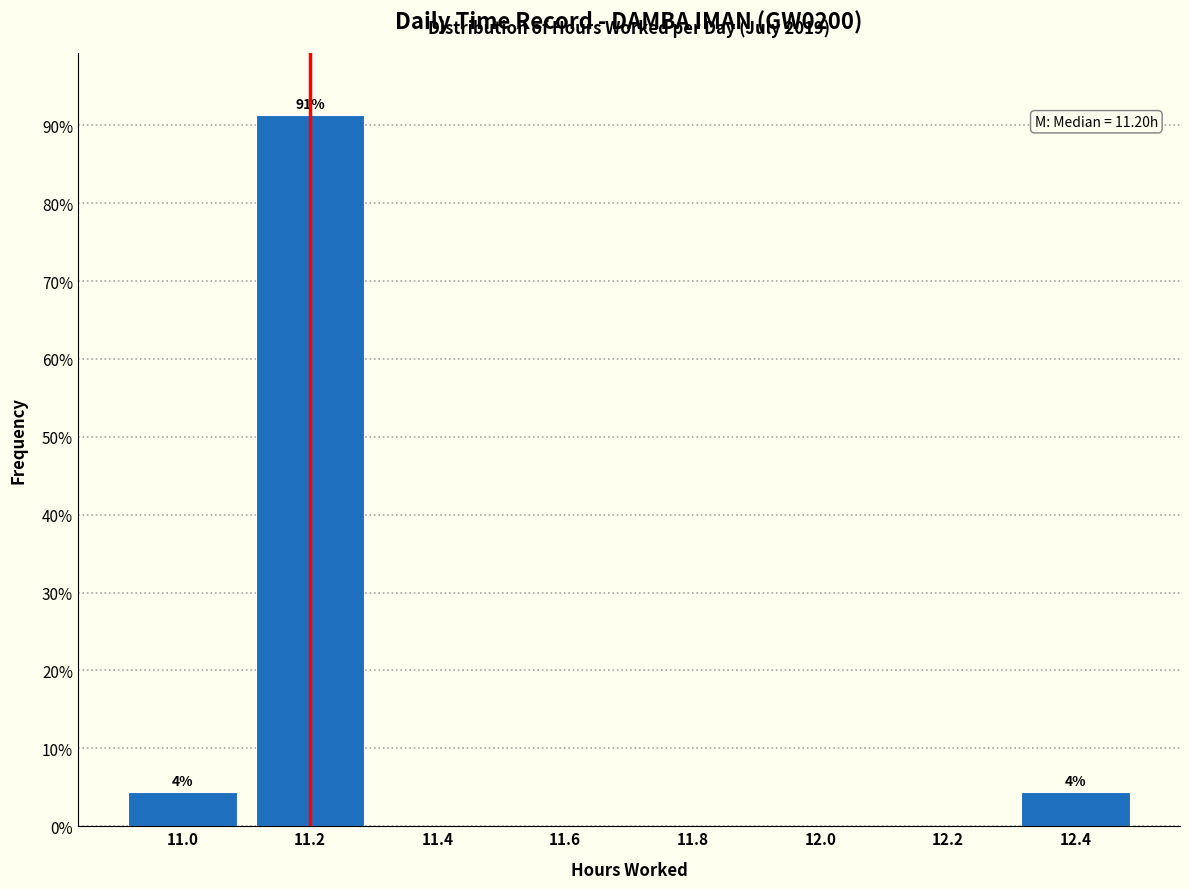

Over which range of the x-axis is the bar tallest?

11.1 to 11.3